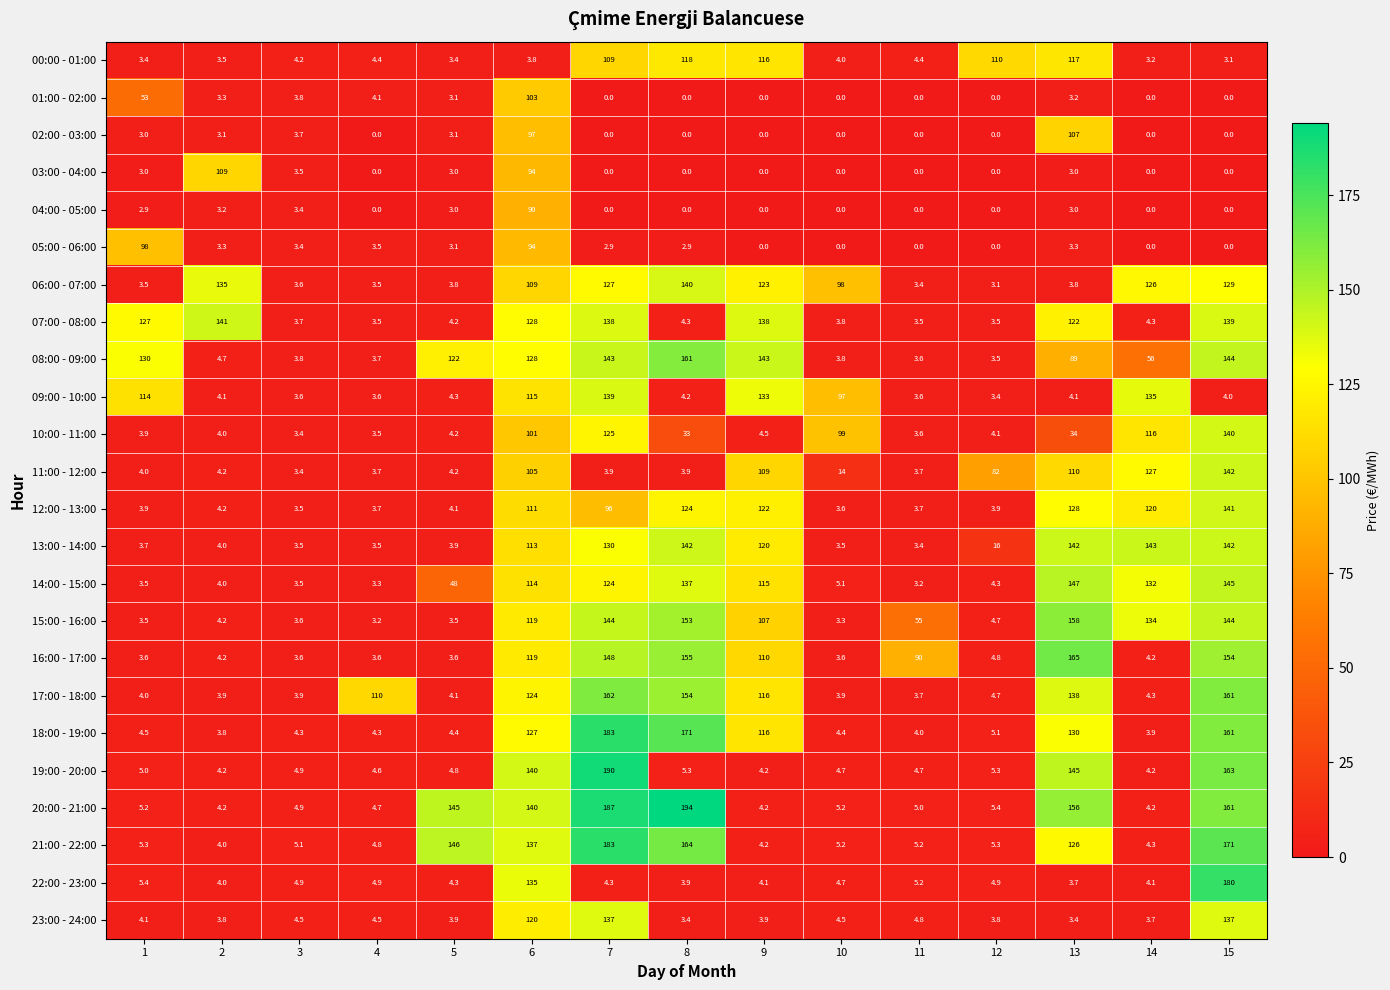

What is the sum of all 05:00 - 06:00 values?

214.4